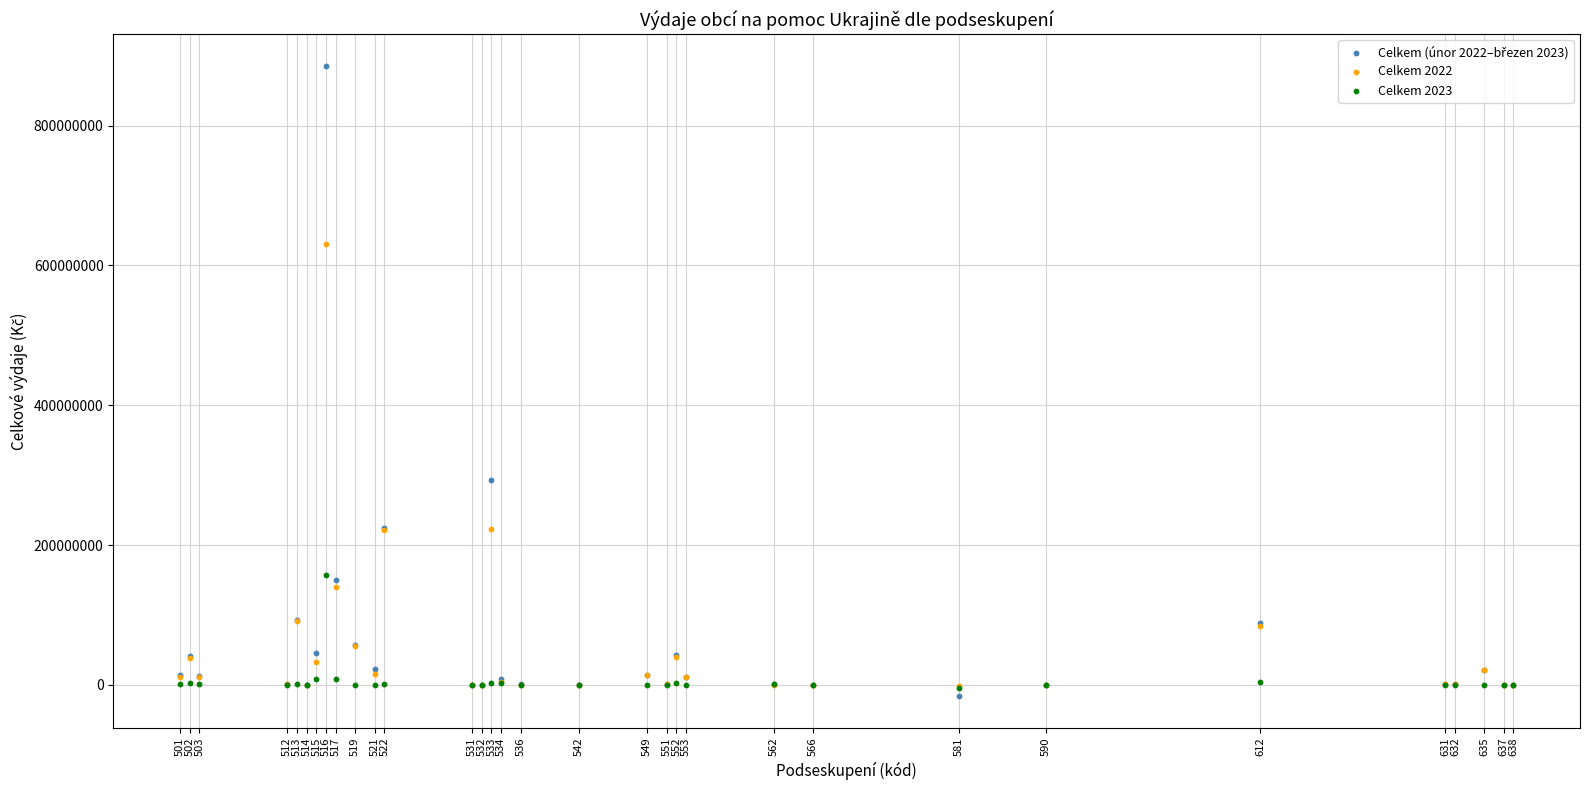

Across all series, what Y value is closest to 434716412?

293385867.2